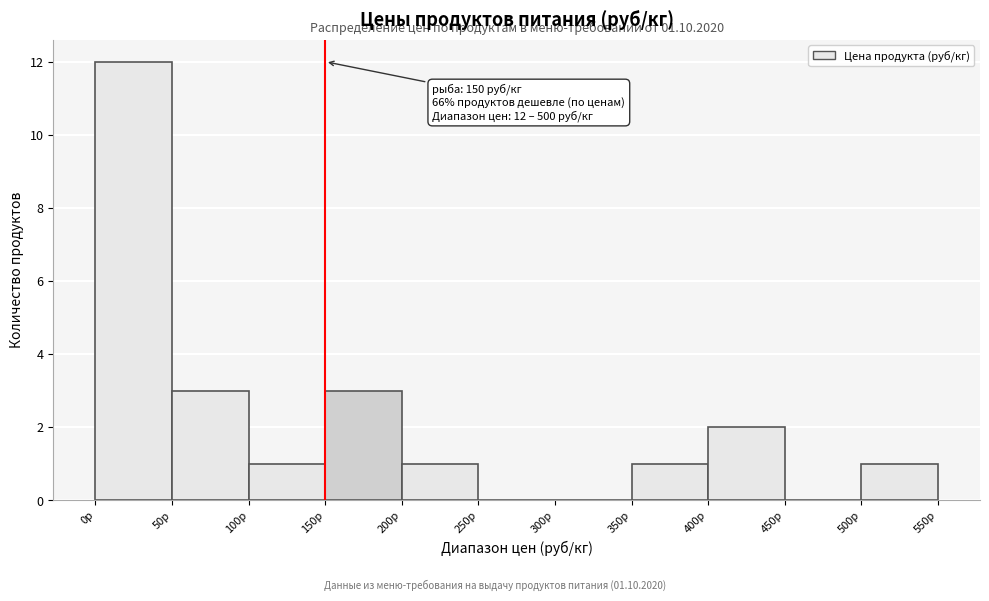

Which range on the x-axis has the tallest bar?

0 to 50